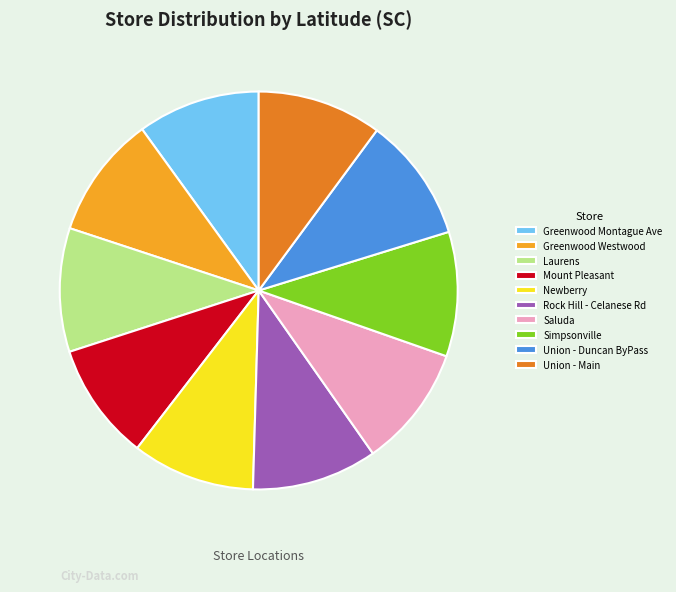

Does Rock Hill - Celanese Rd account for over 50% of the chart?

No